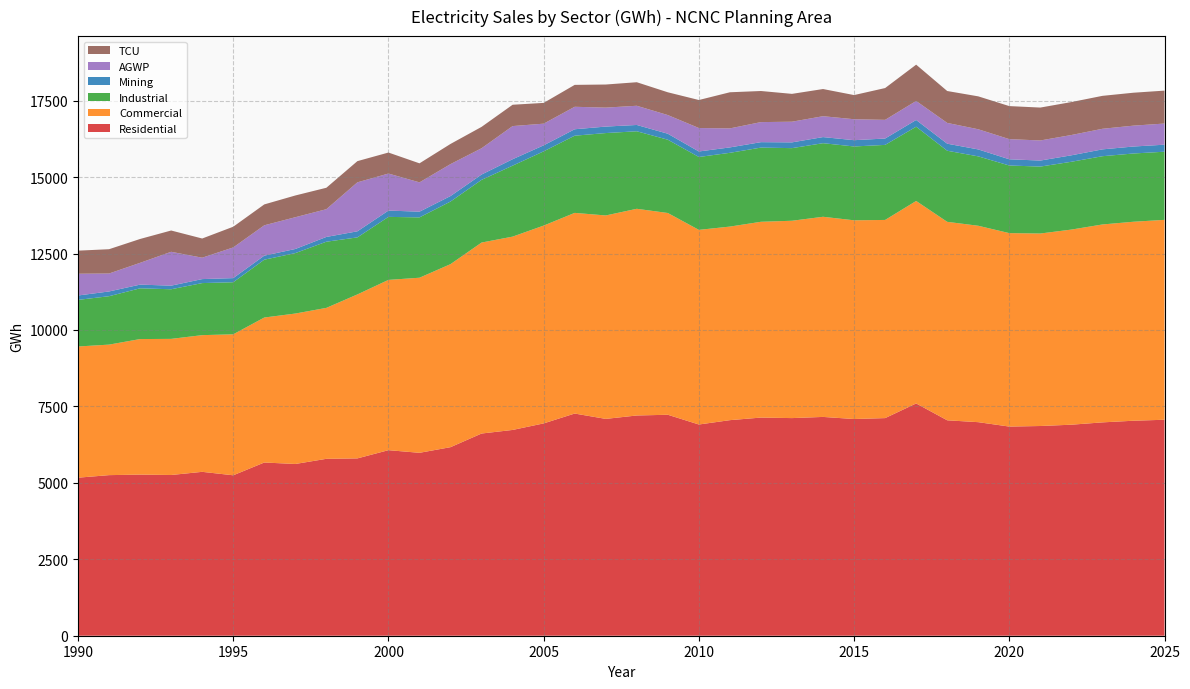

Reading right to left, what are all the values shown in this chart?

Residential: 2025=7063.5	2024=7031.5	2023=6977.7	2022=6901.6	2021=6858.9	2020=6840.3	2019=6984.4	2018=7045.7	2017=7596.7	2016=7117.4	2015=7087.3	2014=7156.0	2013=7117.7	2012=7134.7	2011=7050.4	2010=6908.0	2009=7226.7	2008=7203.0	2007=7091.5	2006=7266.7	2005=6944.2	2004=6730.4	2003=6613.0	2002=6166.8	2001=5982.3	2000=6068.6	1999=5799.7	1998=5785.7	1997=5617.2	1996=5664.9	1995=5247.2	1994=5359.9	1993=5256.7	1992=5269.5	1991=5252.2	1990=5169.0
Commercial: 2025=6537.6	2024=6507.9	2023=6472.7	2022=6381.6	2021=6295.8	2020=6327.0	2019=6423.7	2018=6491.1	2017=6622.4	2016=6481.1	2015=6499.1	2014=6546.0	2013=6454.2	2012=6403.4	2011=6330.8	2010=6365.8	2009=6598.7	2008=6759.9	2007=6653.5	2006=6562.8	2005=6469.6	2004=6322.4	2003=6246.1	2002=5986.6	2001=5726.5	2000=5569.0	1999=5362.9	1998=4936.7	1997=4919.8	1996=4742.1	1995=4610.9	1994=4470.6	1993=4451.8	1992=4433.0	1991=4268.8	1990=4290.6
Industrial: 2025=2229.0	2024=2232.2	2023=2232.3	2022=2217.7	2021=2189.1	2020=2211.3	2019=2269.3	2018=2324.9	2017=2428.6	2016=2454.2	2015=2415.2	2014=2406.4	2013=2375.0	2012=2426.4	2011=2412.6	2010=2383.6	2009=2396.7	2008=2535.4	2007=2694.9	2006=2524.3	2005=2428.0	2004=2321.2	2003=2050.2	2002=2047.2	2001=1973.1	2000=2060.9	1999=1865.3	1998=2163.8	1997=1976.8	1996=1891.3	1995=1702.6	1994=1702.7	1993=1622.6	1992=1659.7	1991=1583.5	1990=1523.9
Mining: 2025=229.6	2024=228.1	2023=223.7	2022=211.5	2021=196.6	2020=203.5	2019=227.2	2018=230.5	2017=220.2	2016=208.5	2015=205.2	2014=199.8	2013=188.6	2012=177.9	2011=176.9	2010=180.2	2009=195.8	2008=206.1	2007=211.9	2006=210.5	2005=196.6	2004=210.3	2003=174.2	2002=179.4	2001=187.2	2000=205.8	1999=198.8	1998=156.2	1997=134.6	1996=132.6	1995=135.1	1994=130.5	1993=118.1	1992=121.1	1991=155.0	1990=143.8
AGWP: 2025=691.5	2024=682.7	2023=673.1	2022=663.6	2021=657.1	2020=659.2	2019=659.5	2018=679.6	2017=621.4	2016=610.5	2015=685.3	2014=682.8	2013=675.8	2012=655.9	2011=621.7	2010=767.0	2009=610.4	2008=628.1	2007=620.1	2006=735.1	2005=708.7	2004=1083.7	2003=859.7	2002=1044.9	2001=958.3	2000=1211.2	1999=1602.0	1998=907.4	1997=1038.8	1996=992.1	1995=1003.6	1994=699.6	1993=1107.3	1992=712.4	1991=587.0	1990=711.8
TCU: 2025=1076.7	2024=1077.0	2023=1077.2	2022=1077.8	2021=1076.3	2020=1080.6	2019=1076.3	2018=1043.2	2017=1187.5	2016=1040.1	2015=790.1	2014=888.7	2013=910.5	2012=1016.9	2011=1181.5	2010=916.3	2009=745.0	2008=769.9	2007=755.3	2006=716.6	2005=679.1	2004=697.9	2003=699.1	2002=659.5	2001=622.7	2000=687.2	1999=693.1	1998=701.1	1997=711.2	1996=683.1	1995=677.1	1994=627.7	1993=696.3	1992=780.4	1991=794.7	1990=755.1